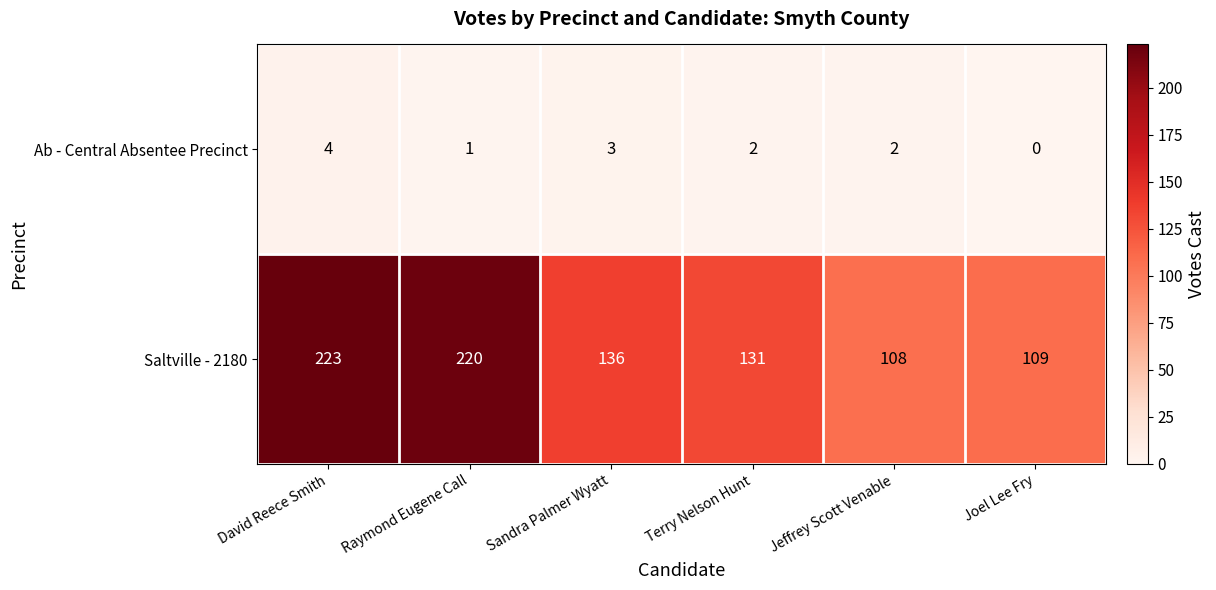

The Ab - Central Absentee Precinct series shows 4 at David Reece Smith. True or false?

True